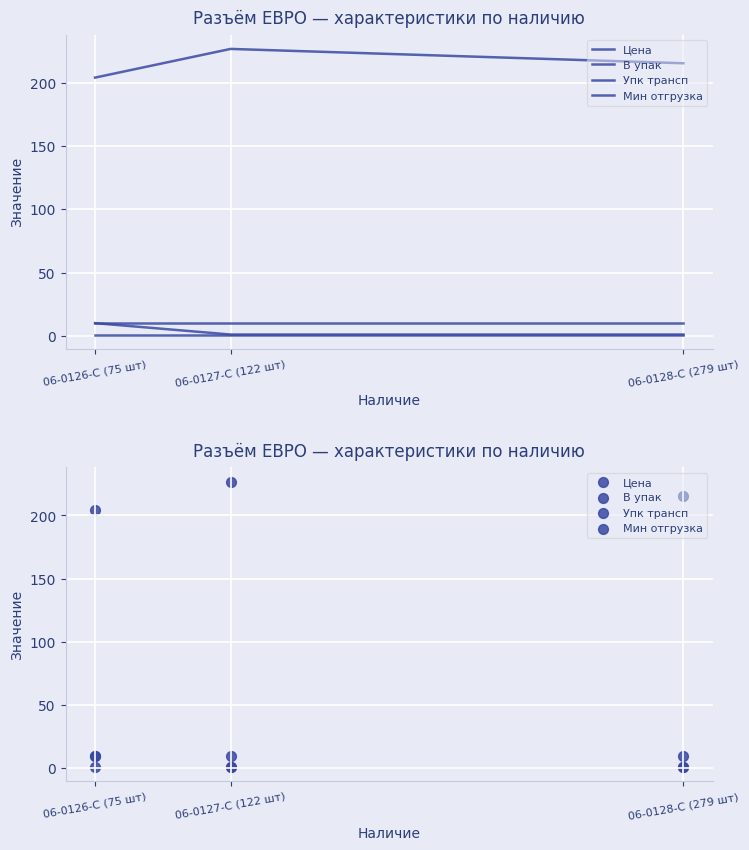

Is the value of Цена at 06-0127-C (122 шт) greater than the value of В упак at 06-0126-C (75 шт)?

Yes